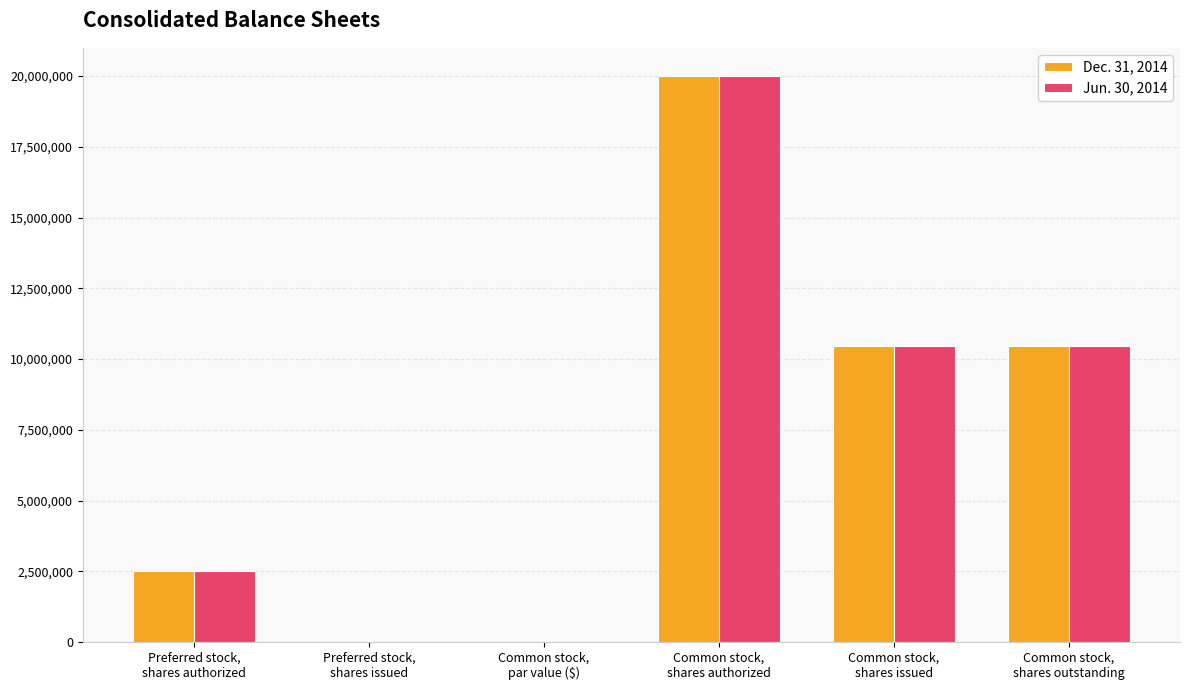

What is the sum of all Dec. 31, 2014 values?

43419848.0